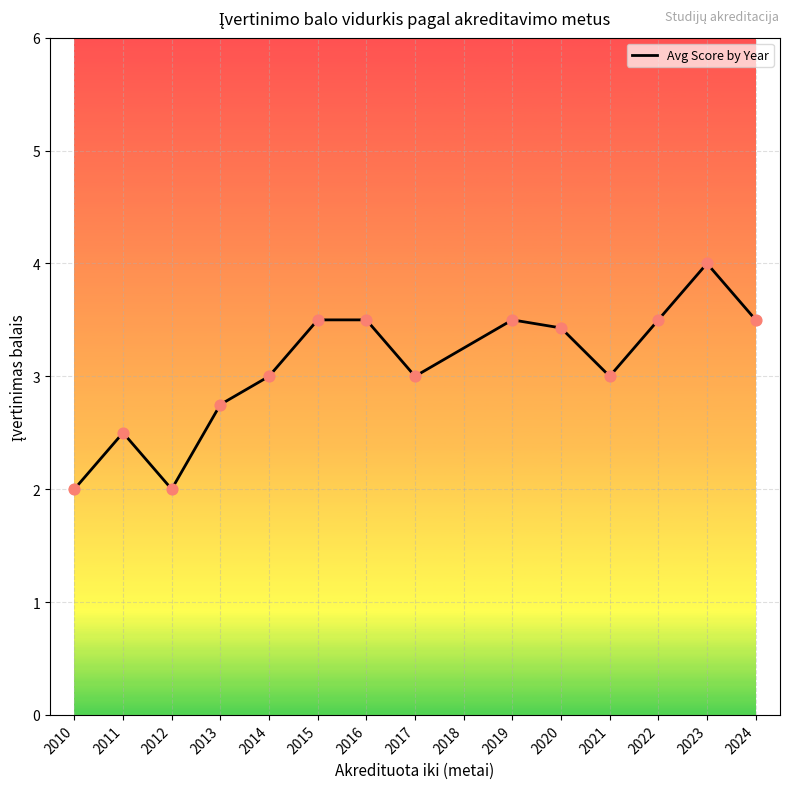

Approximately how many times larger is the value at 2013 compared to 2015?

0.8